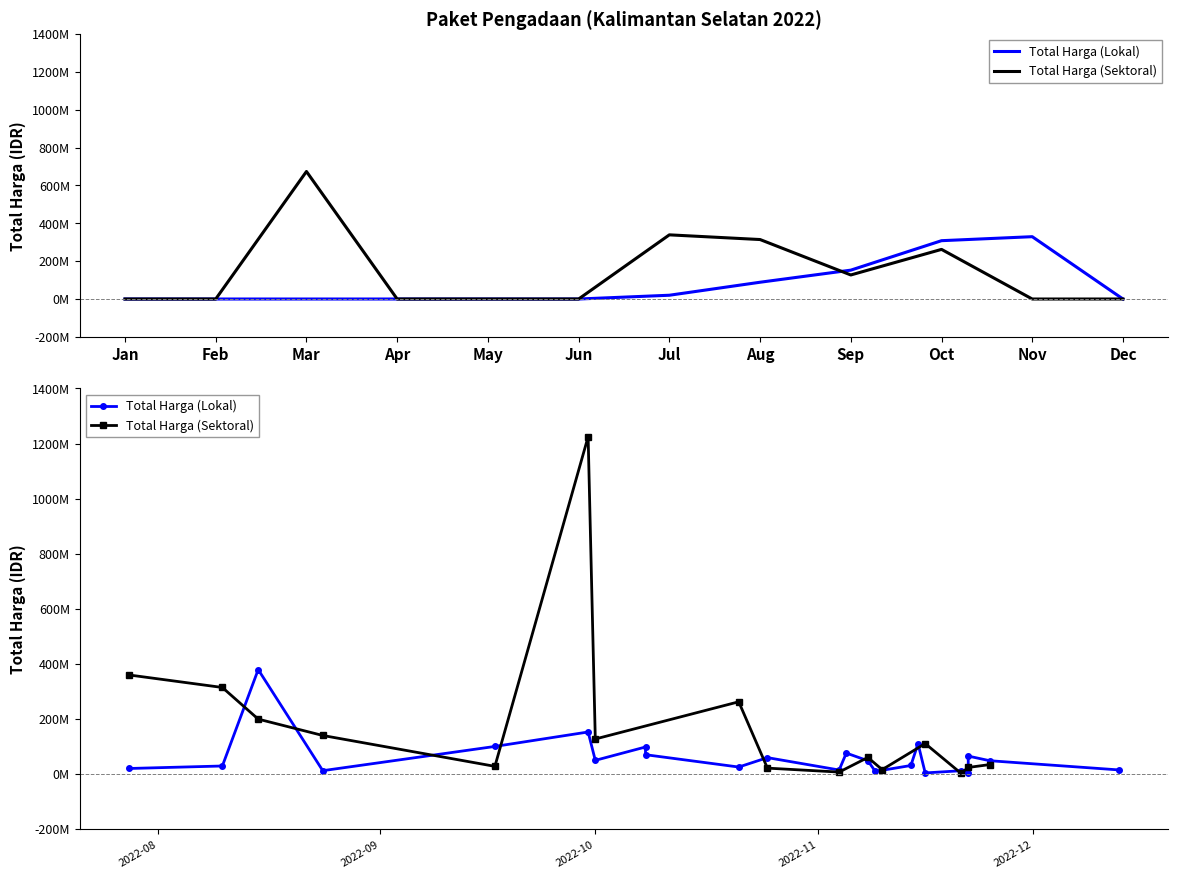

What are all the series names shown in the legend?

Total Harga (Lokal), Total Harga (Sektoral)